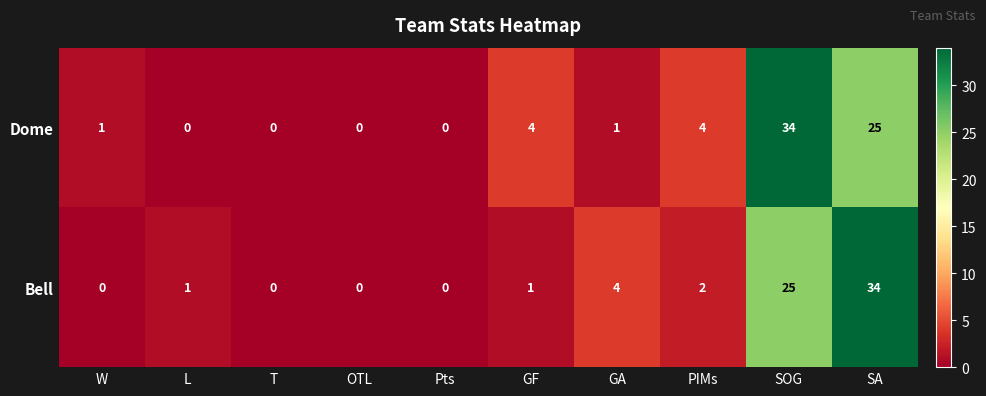

What is the maximum value for Dome?

34